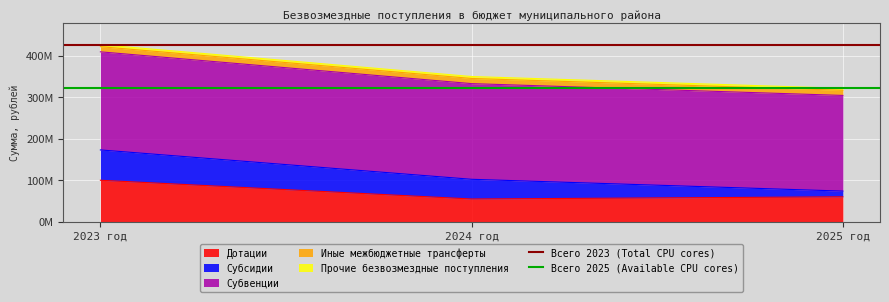

At which label is Всего 2023 (Total CPU cores) closest to 426222792?

2023 год